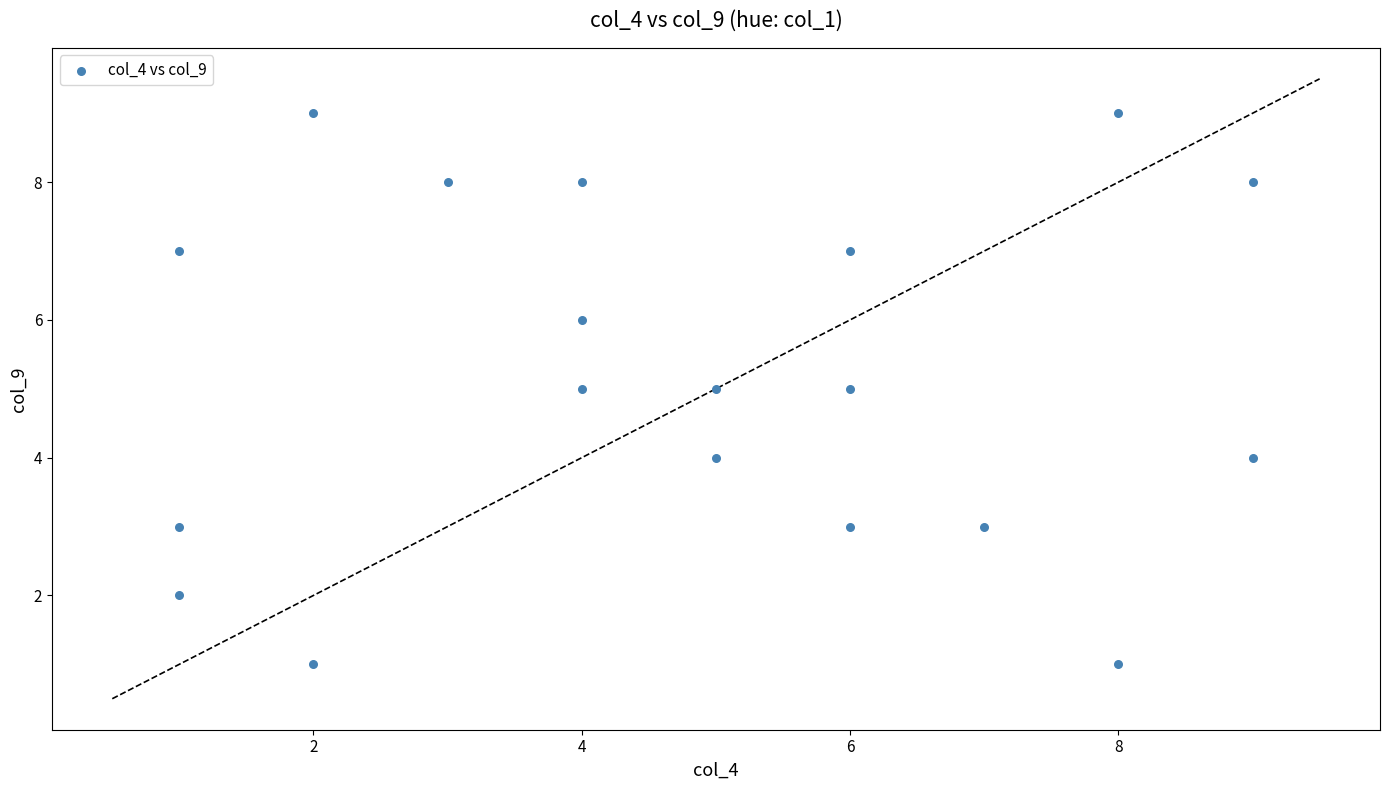

What is the range of Y values (max minus min)?

8